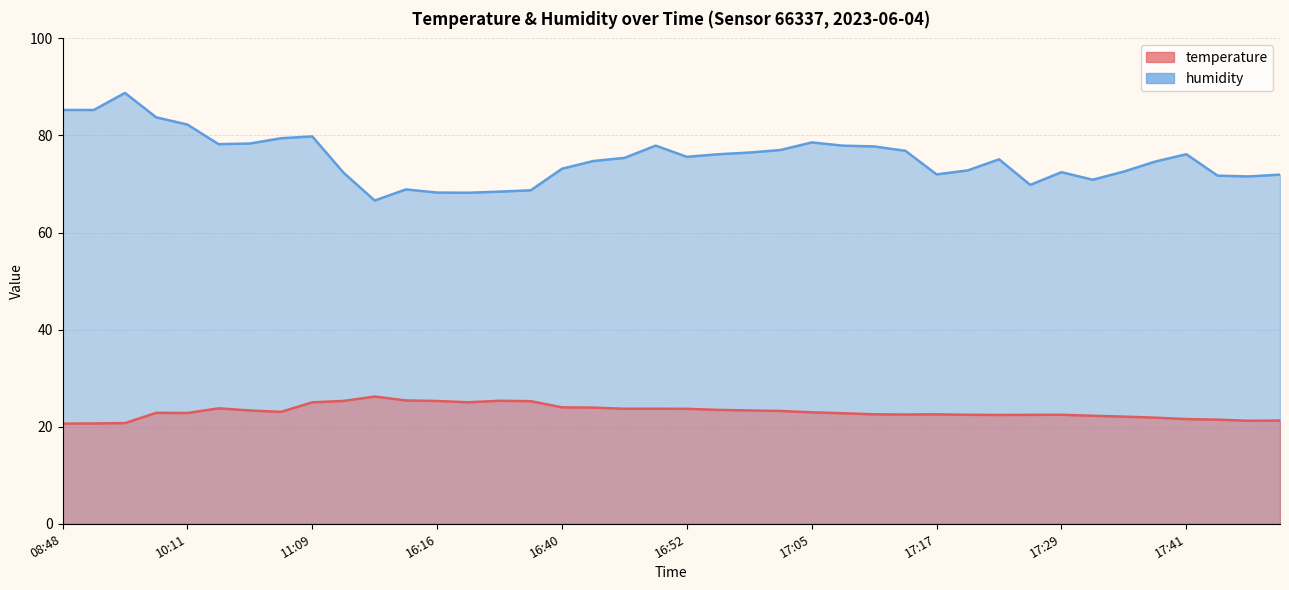

True or false: humidity has a value of 78.2 at 10:44.

True